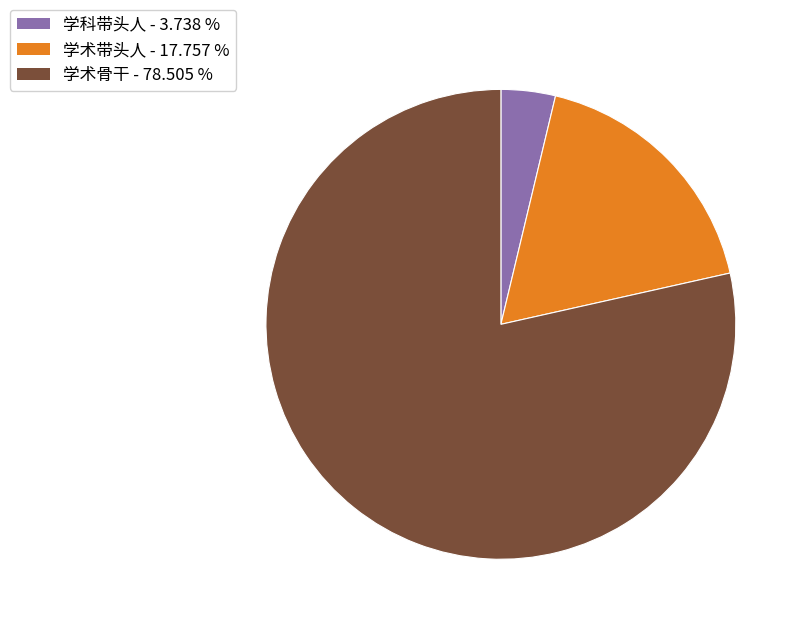

What is the smallest slice in the pie chart?

学科带头人